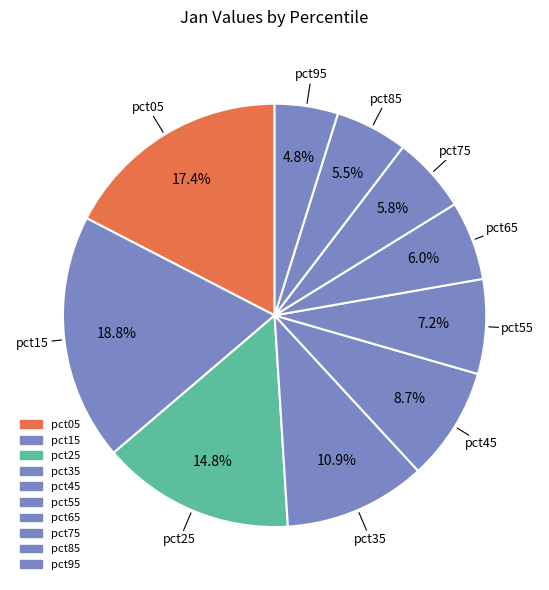

Which category has the smallest portion of the pie?

pct95